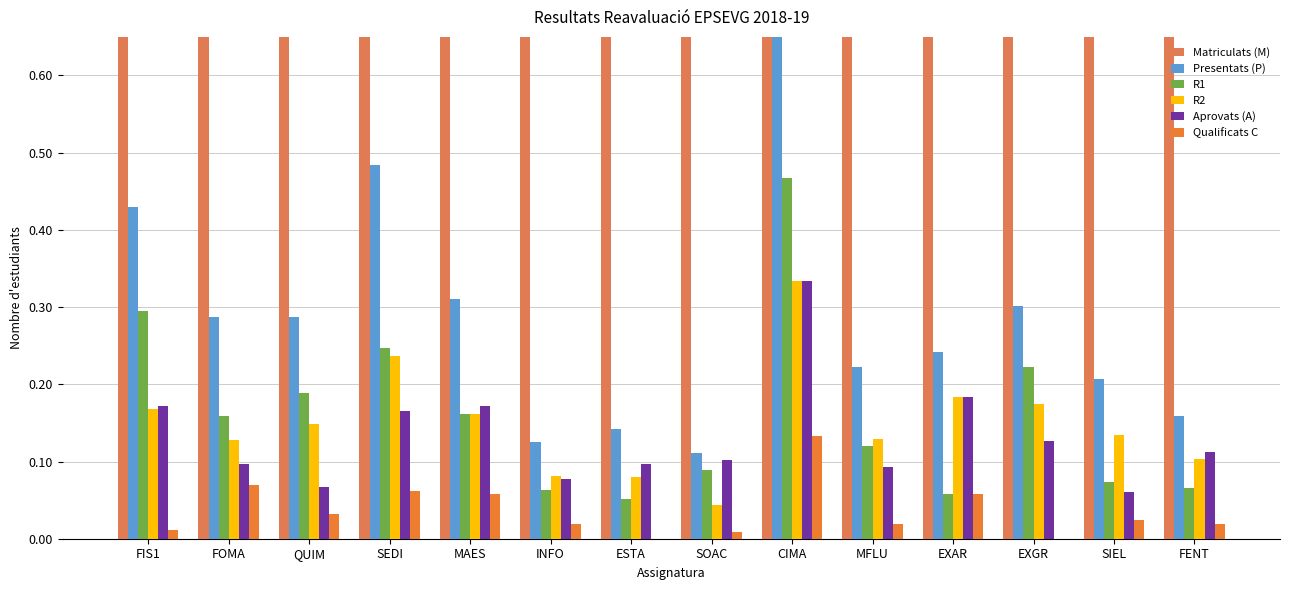

How many values in Qualificats C are above zero?

12